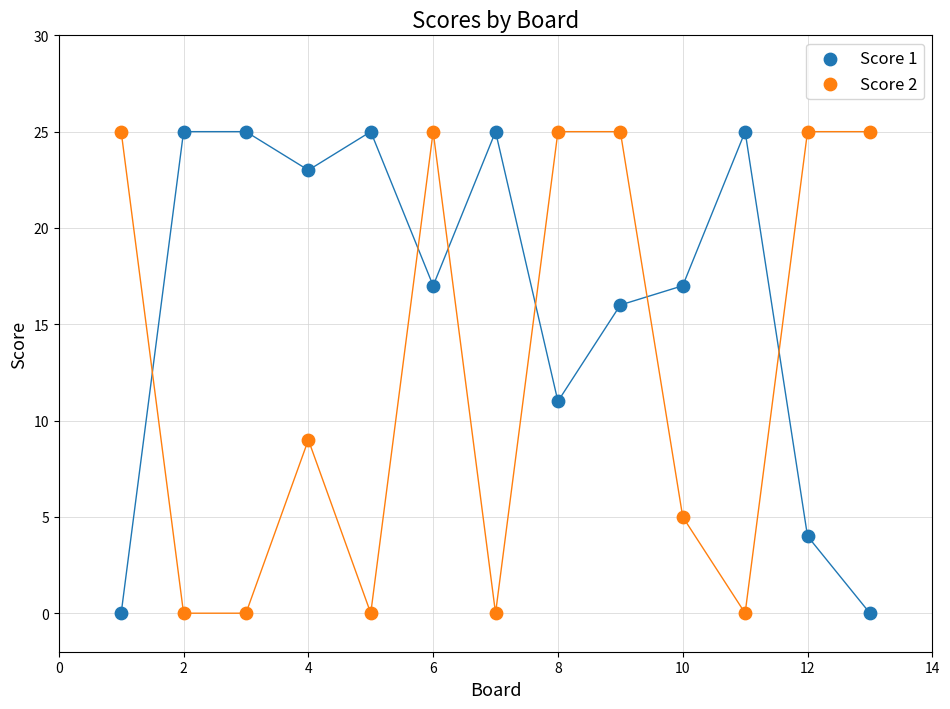

What is the X range (max minus min) for the scatter plot?

12